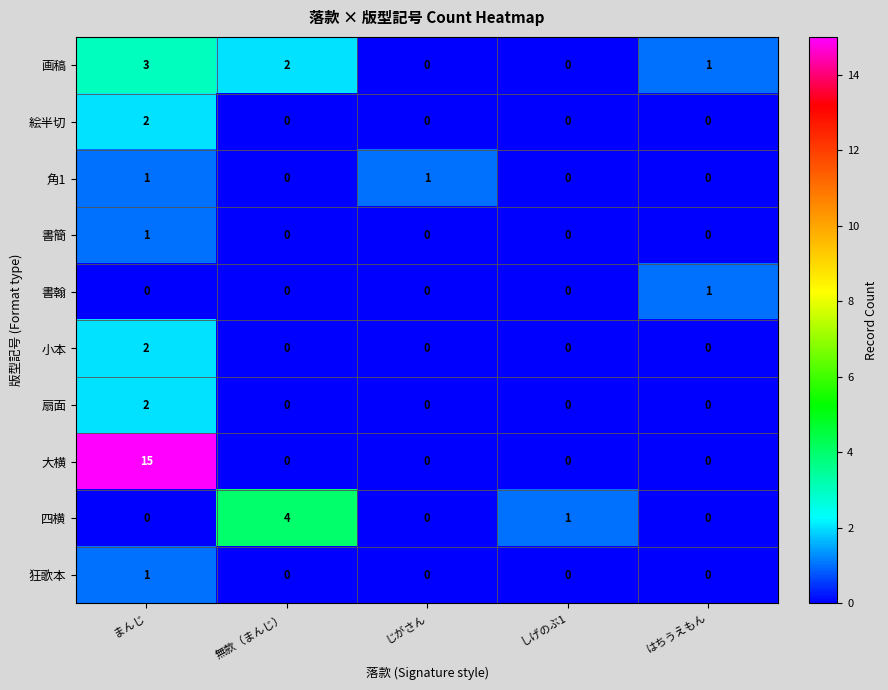

At which category is the sum across all series the highest?

まんじ